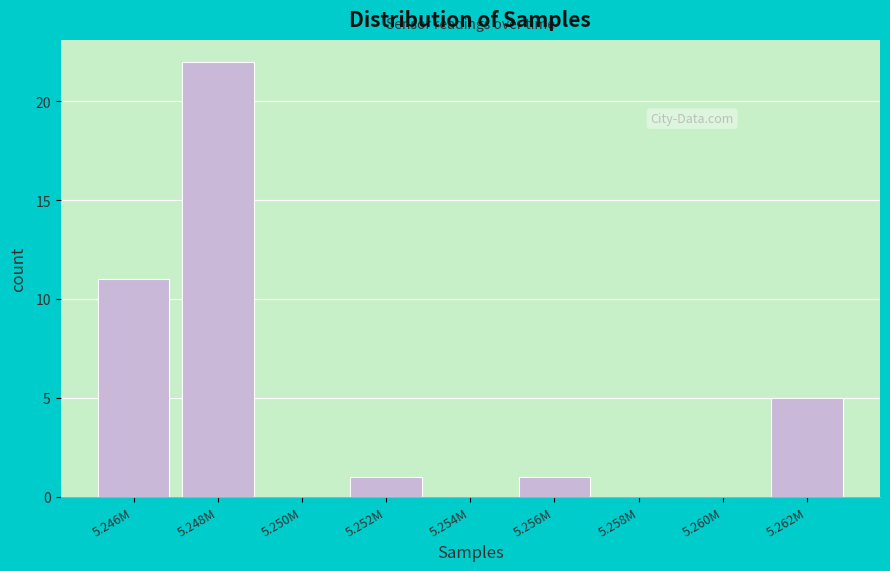

Reading right to left, what are all the values shown in this chart?

5.262M=5	5.260M=0	5.258M=0	5.256M=1	5.254M=0	5.252M=1	5.250M=0	5.248M=22	5.246M=11